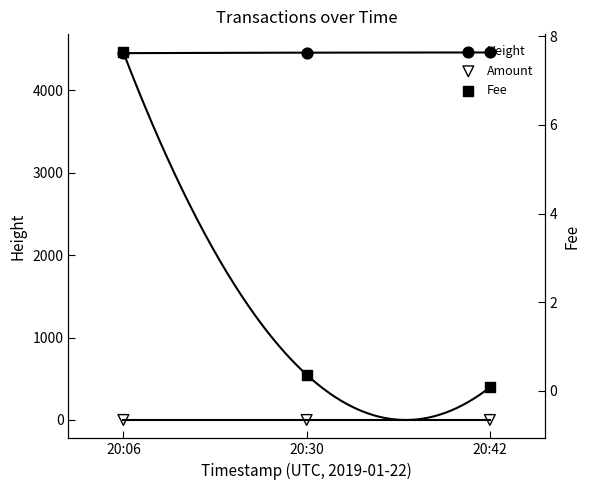

Which series reaches the maximum Y coordinate?

Height